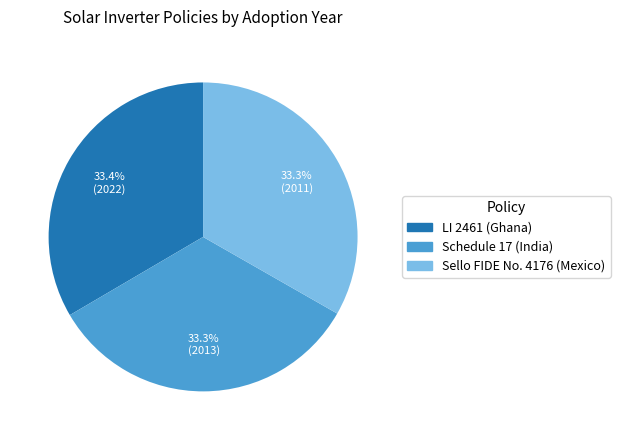

The Schedule 17 (India) slice represents 33% of the pie. True or false?

True